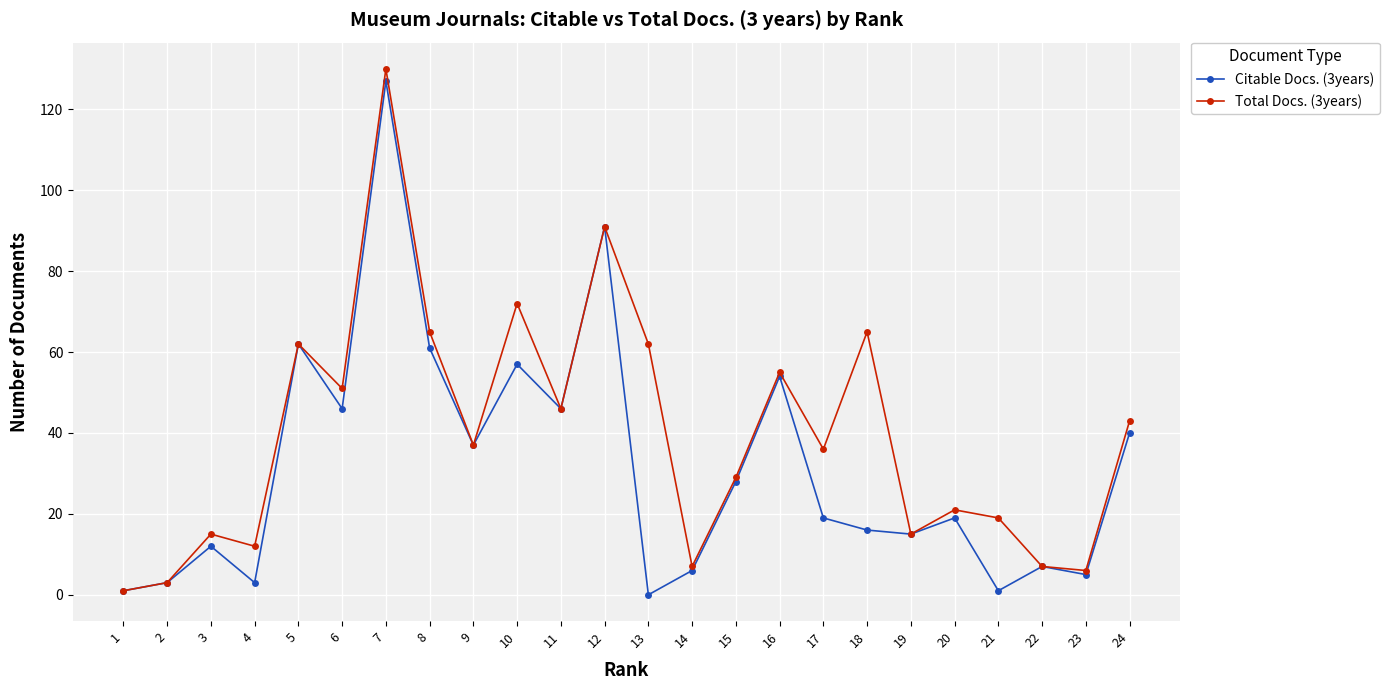

Reading right to left, list all the values displayed in this chart.

Citable Docs. (3years): 24=40	23=5	22=7	21=1	20=19	19=15	18=16	17=19	16=54	15=28	14=6	13=0	12=91	11=46	10=57	9=37	8=61	7=127	6=46	5=62	4=3	3=12	2=3	1=1
Total Docs. (3years): 24=43	23=6	22=7	21=19	20=21	19=15	18=65	17=36	16=55	15=29	14=7	13=62	12=91	11=46	10=72	9=37	8=65	7=130	6=51	5=62	4=12	3=15	2=3	1=1